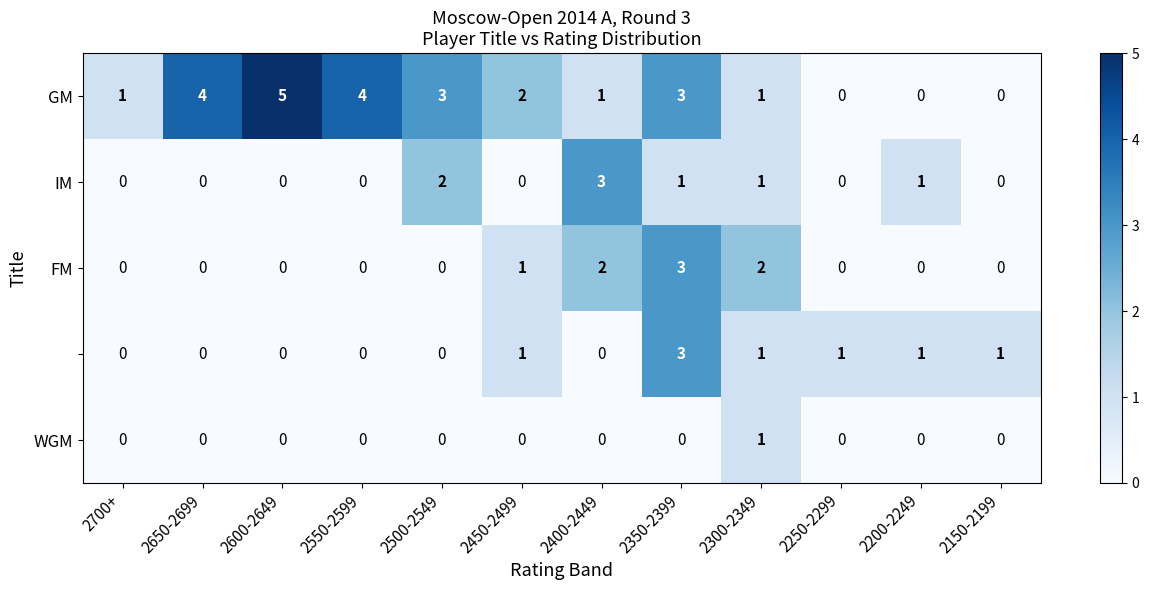

At which category is the sum across all series the highest?

2350-2399